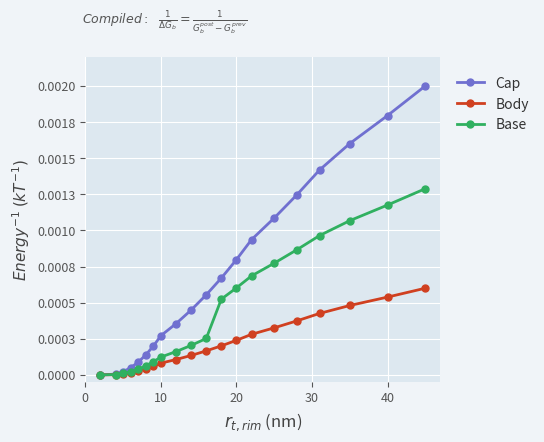

Is this an area chart (filled region under the line)?

No